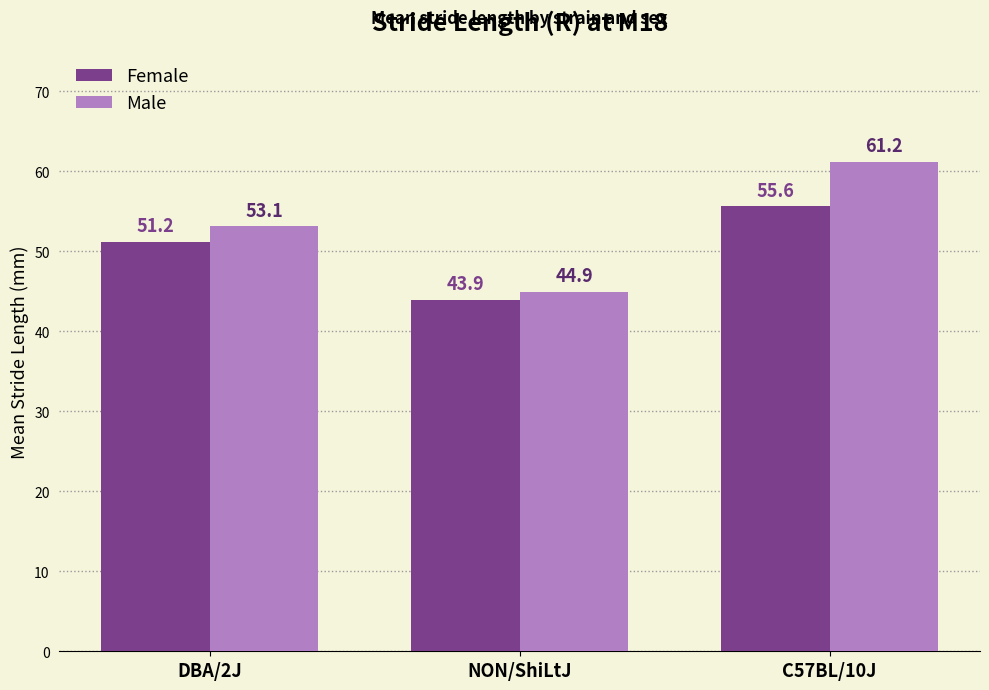

Reading right to left, list all the values displayed in this chart.

Female: 55.6	43.9	51.2
Male: 61.2	44.9	53.1